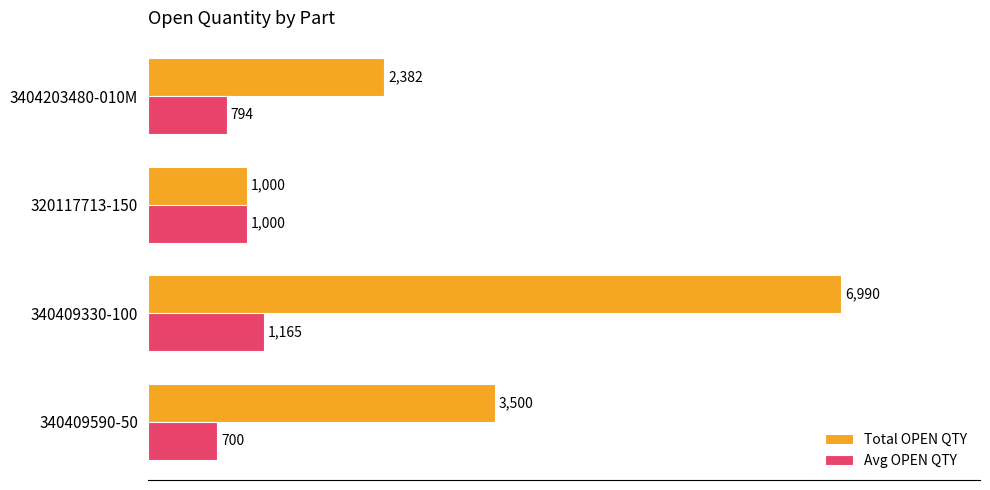

How many Avg OPEN QTY values are between 794 and 1165?

3